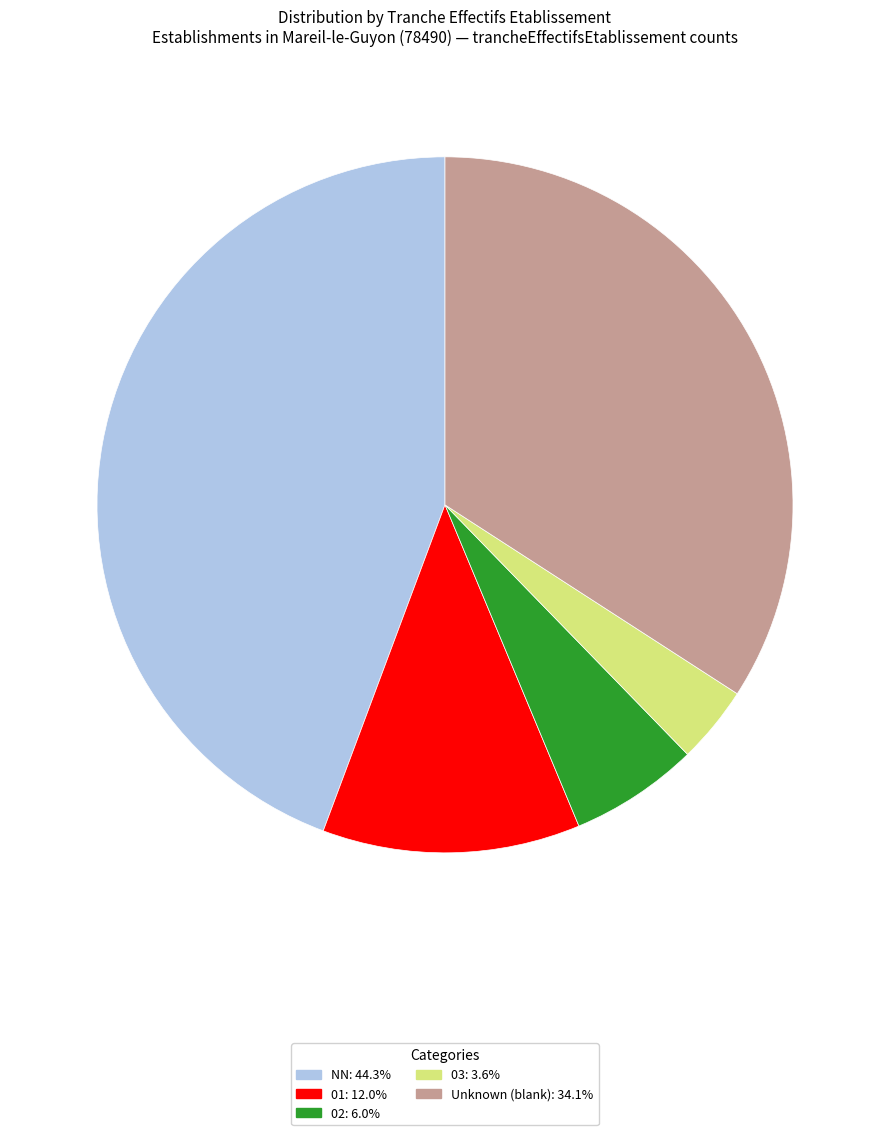

Combined, do 01: 12.0% and NN: 44.3% account for over 50%?

Yes